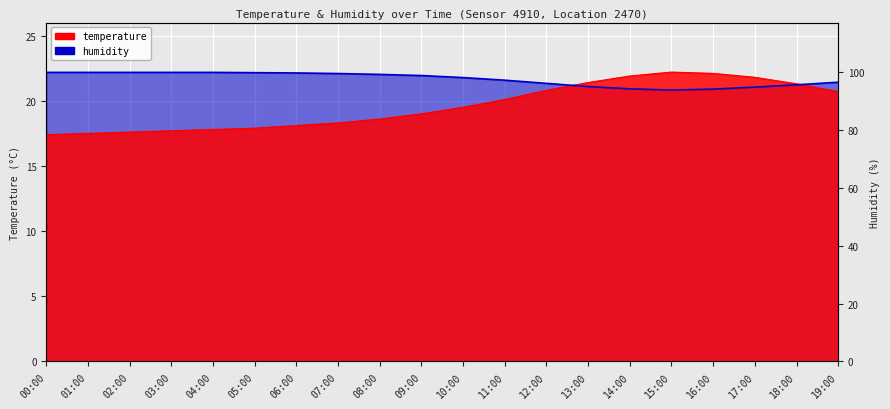

The humidity series shows 22.2 at 02:00. True or false?

True